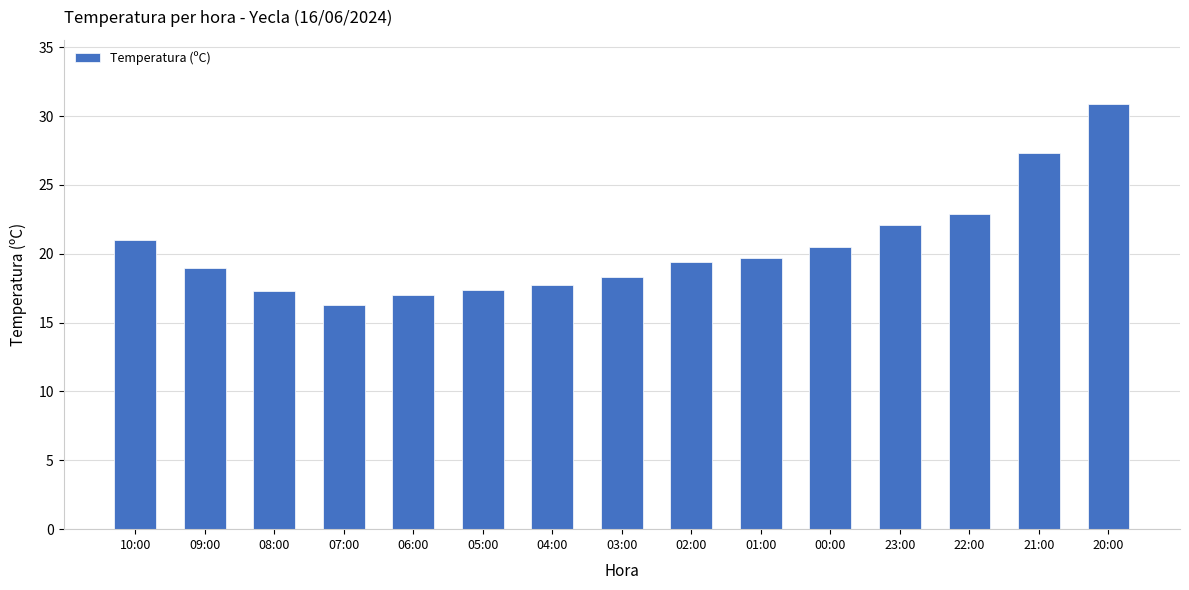

At which label does the data first exceed 19?

10:00